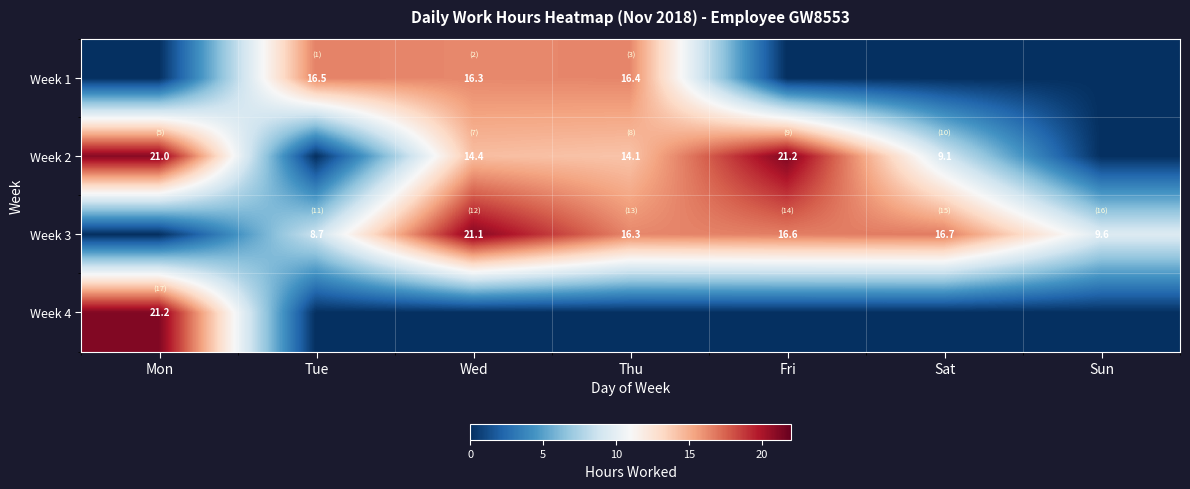

What is the sum of the Week 3 values at Sun and Sat?

26.3